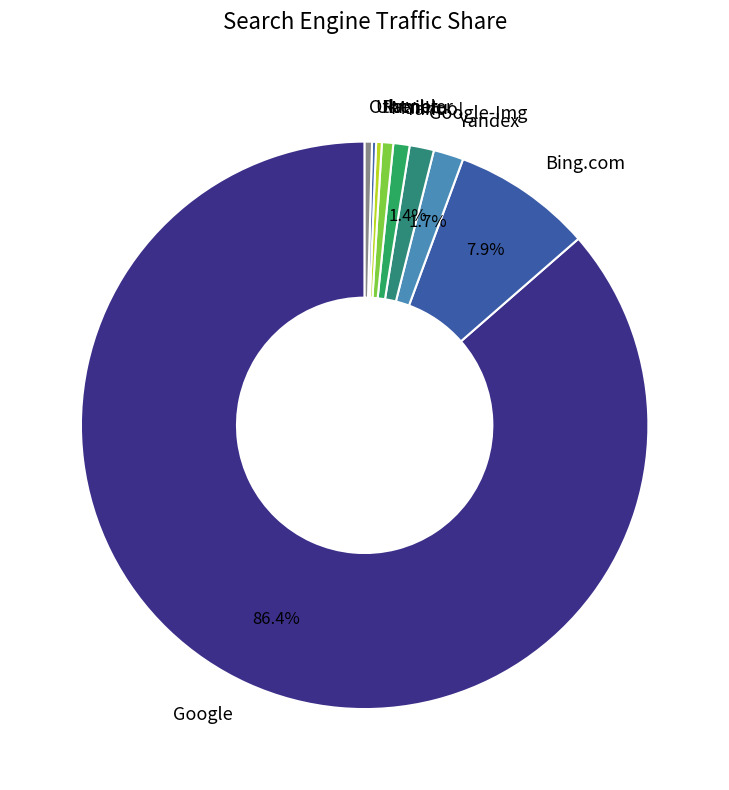

Which category has the biggest portion of the pie?

Google